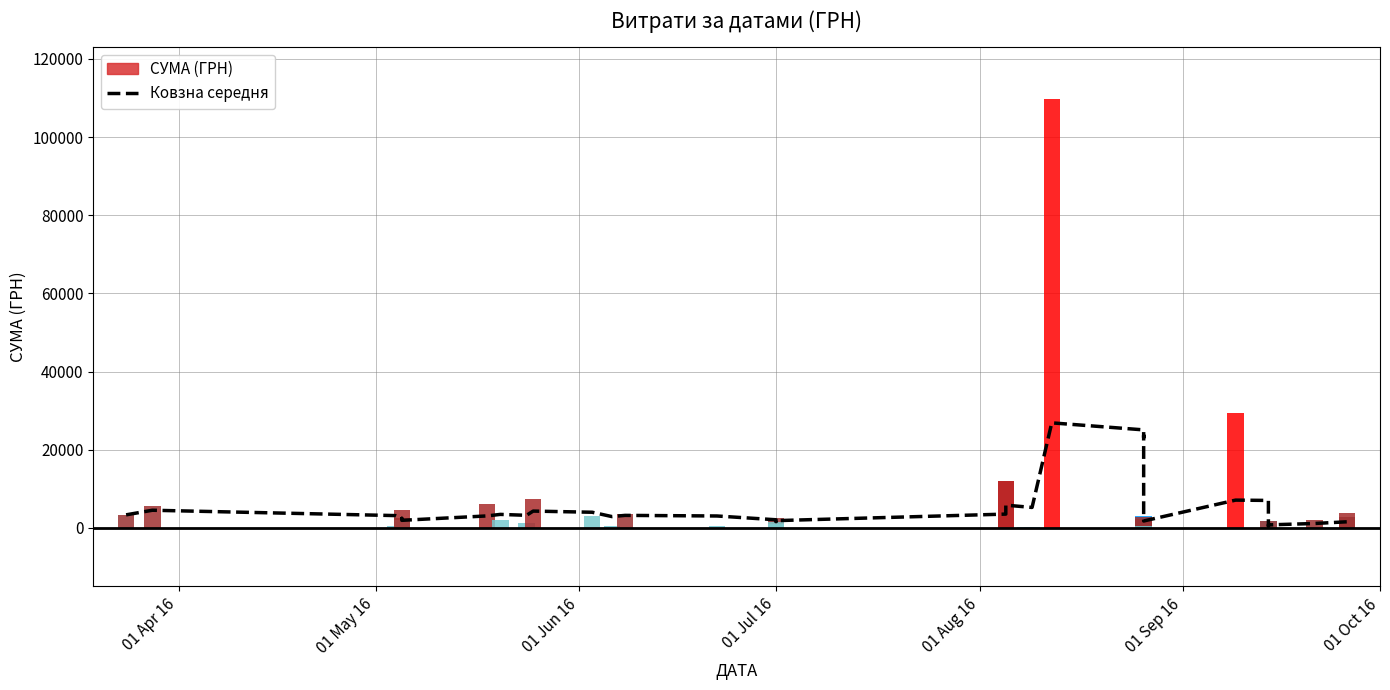

The СУМА (ГРН) series shows 91.5 at 21. True or false?

False